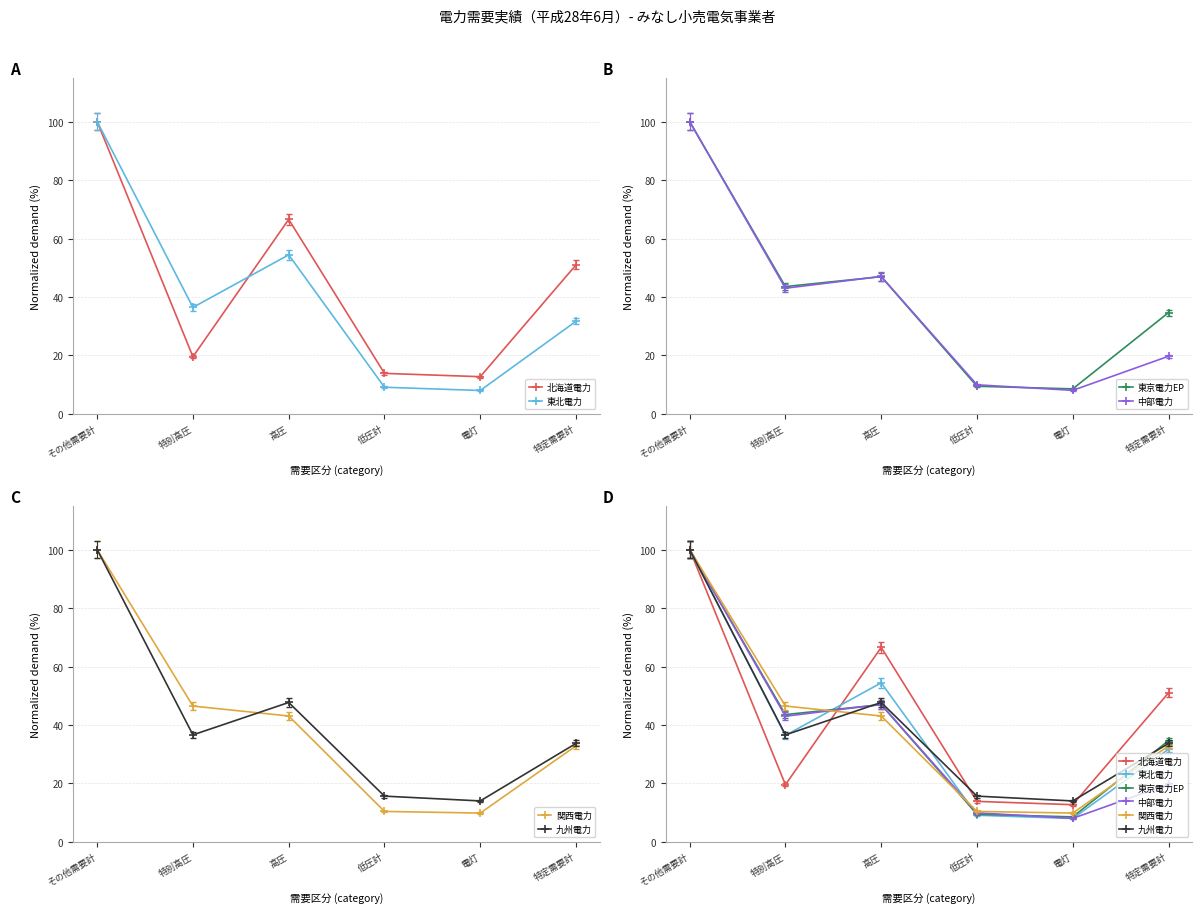

Which label corresponds to the largest value in the chart?

その他需要計